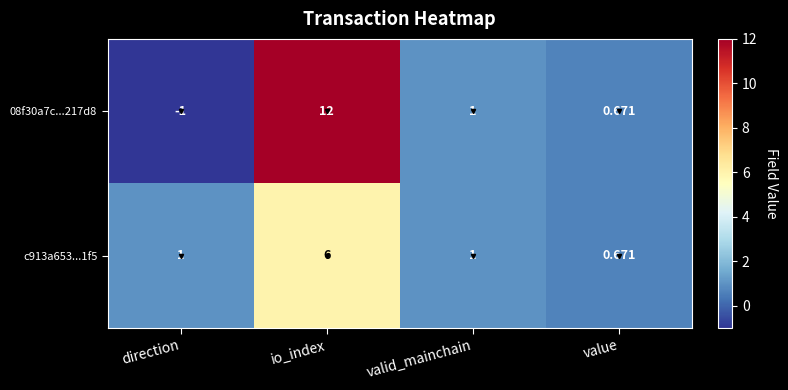

Which category has the lowest value in the c913a653...1f5 series?

value